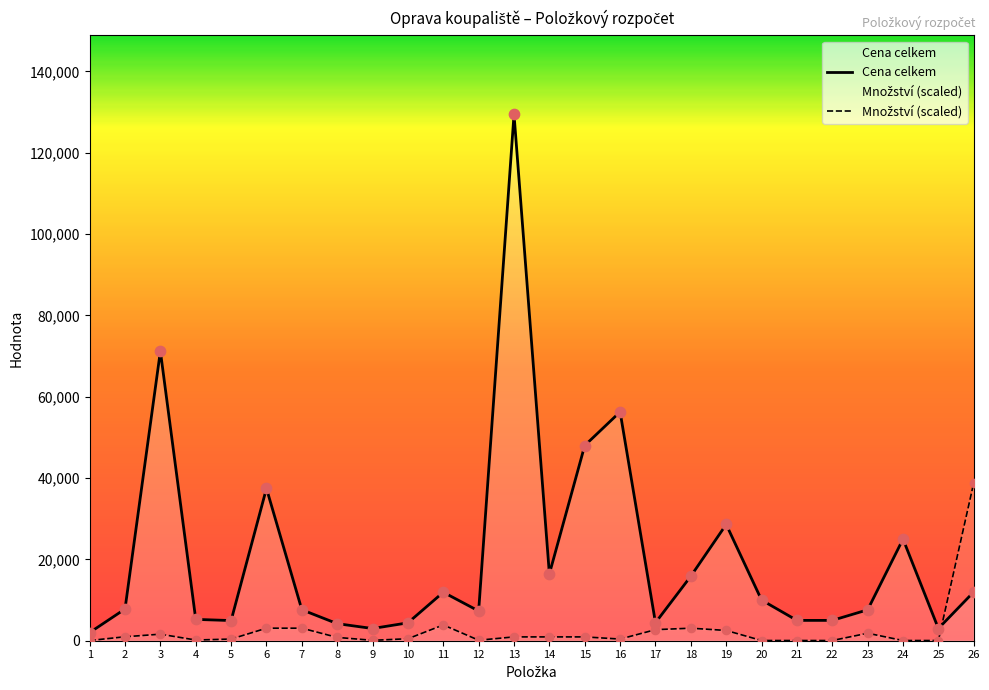

Which series has the largest total across all categories?

Cena celkem